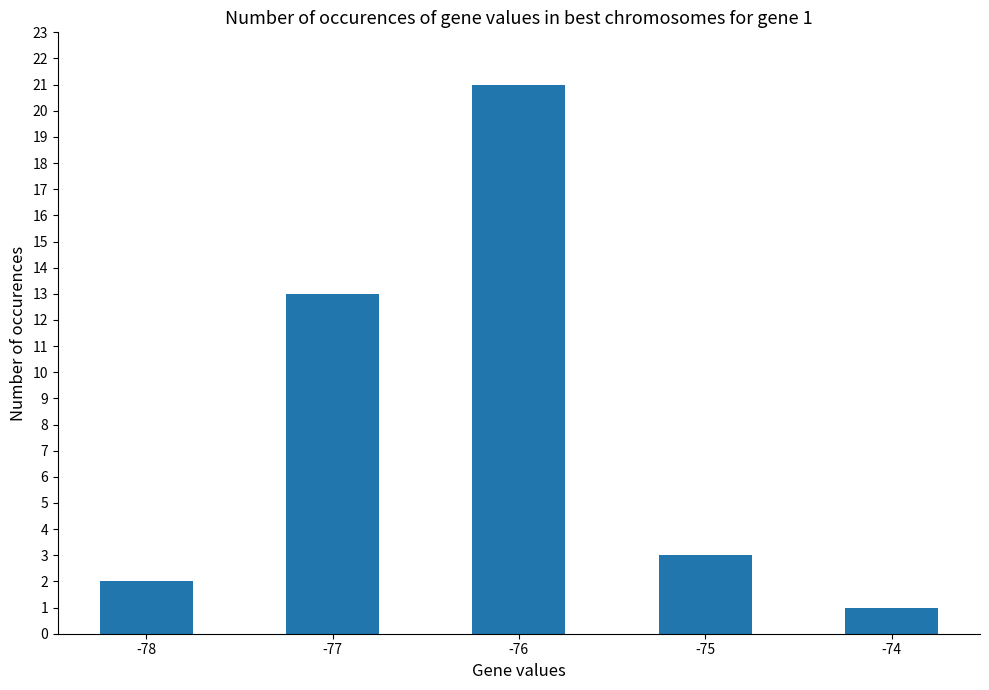

List the labels in order of value, largest first.

-76, -77, -75, -78, -74